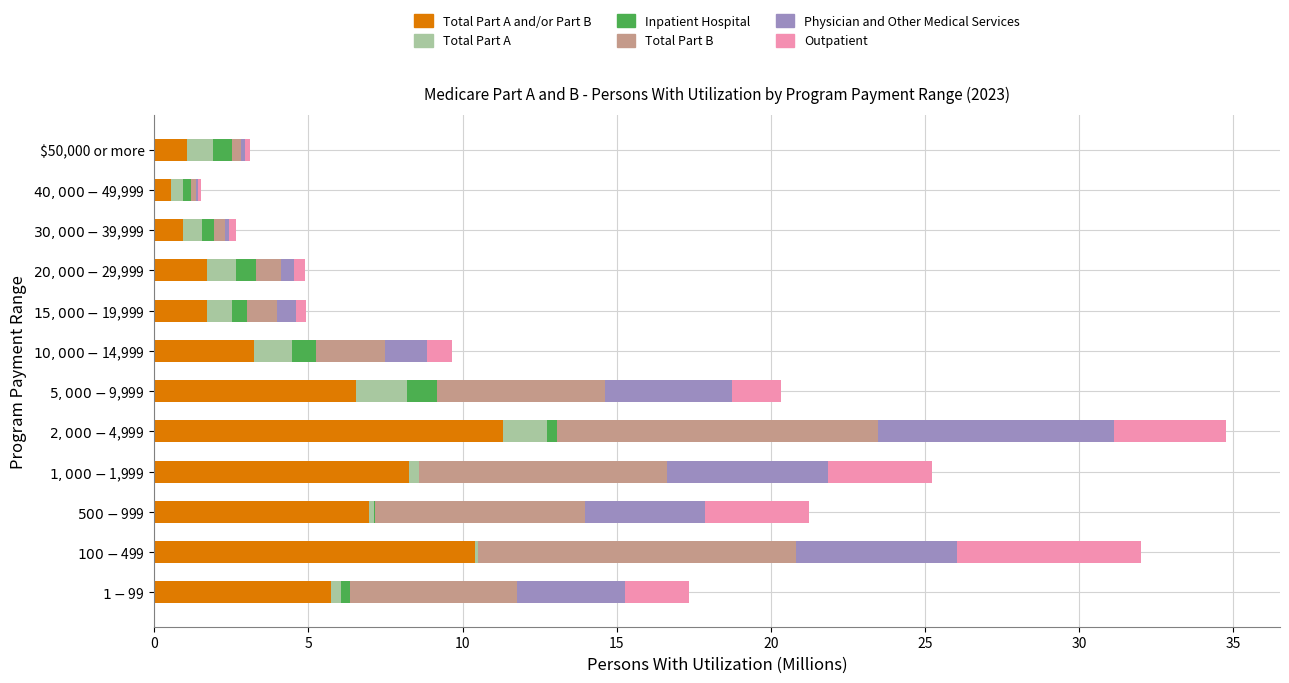

Which series has the widest spread of values?

Total Part A and/or Part B